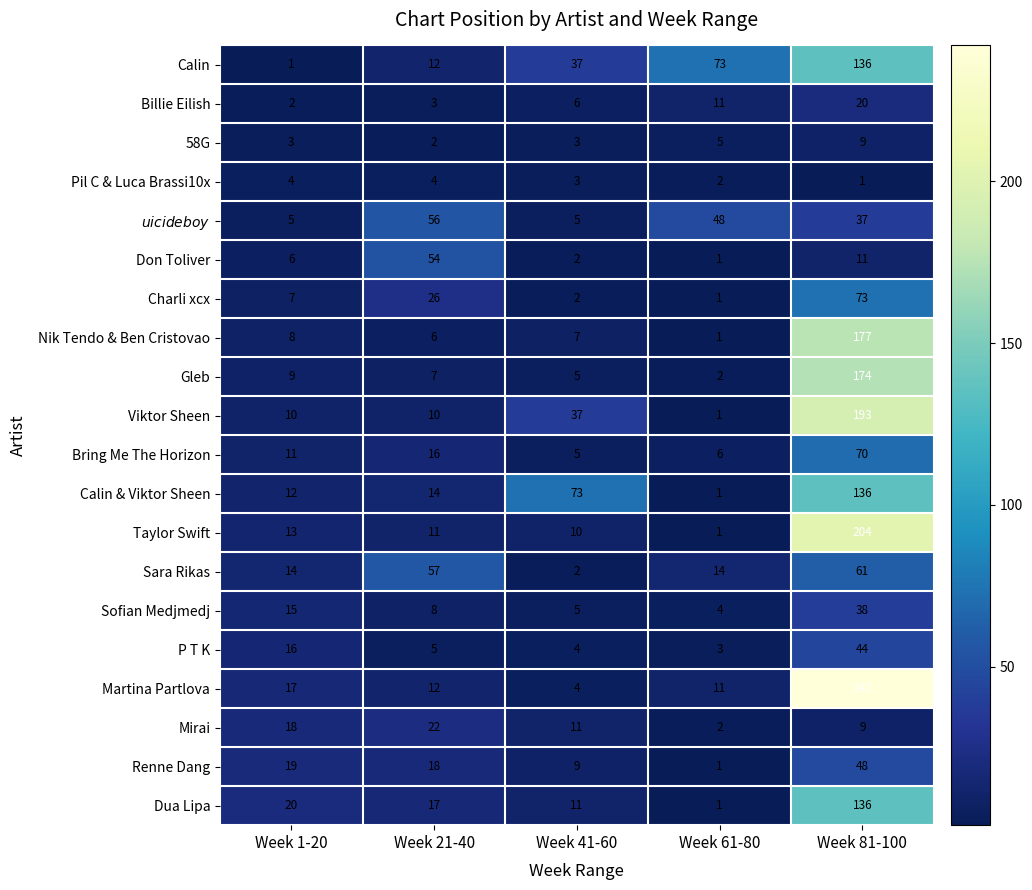

How many series are shown in this chart?

20